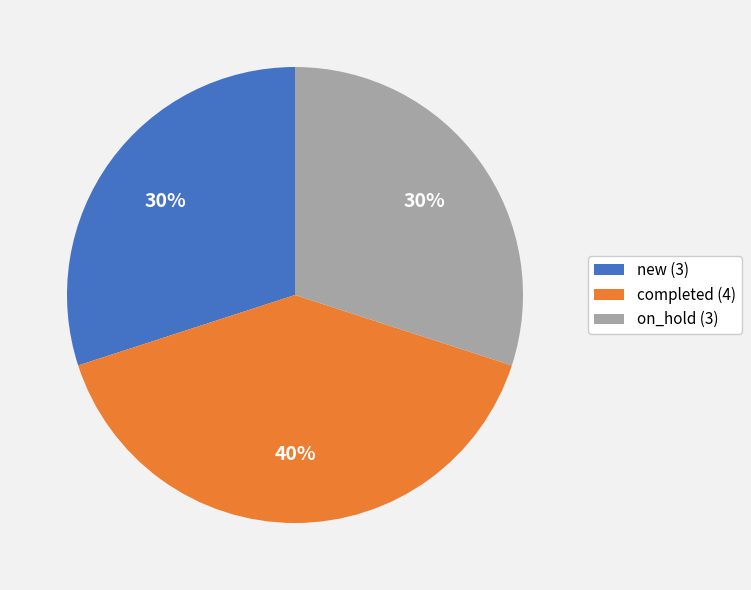

Which has a higher value, completed or on_hold?

completed